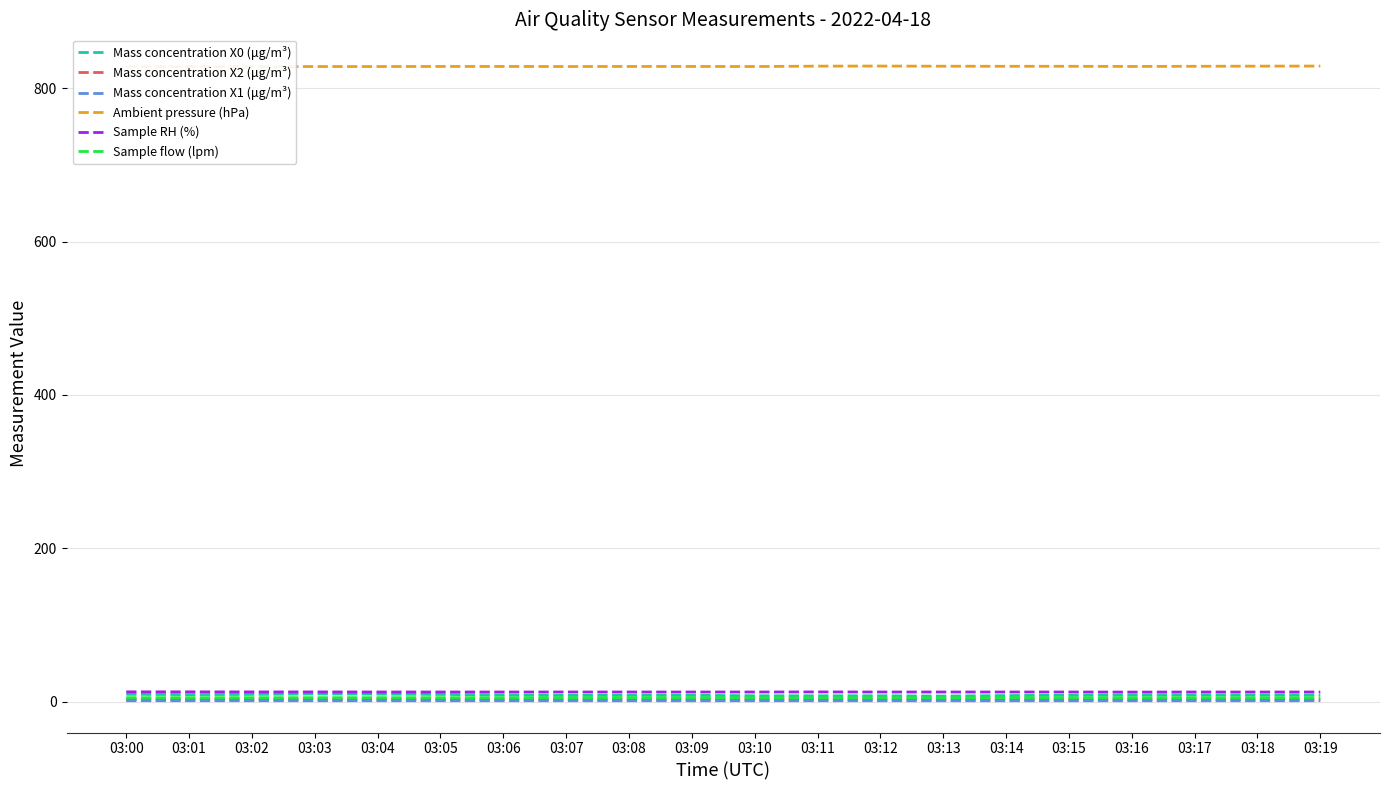

At which category does Sample flow (lpm) reach its first local peak?

03:09